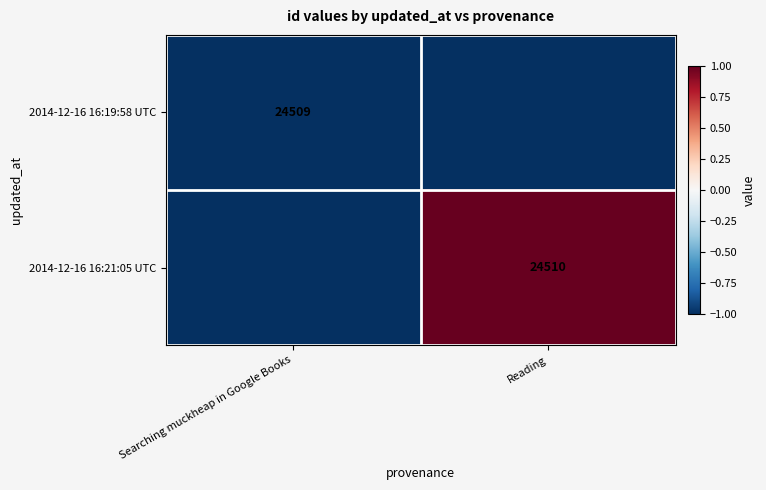

The value of 2014-12-16 16:19:58 UTC at Searching muckheap in Google Books is -1.0. True or false?

True